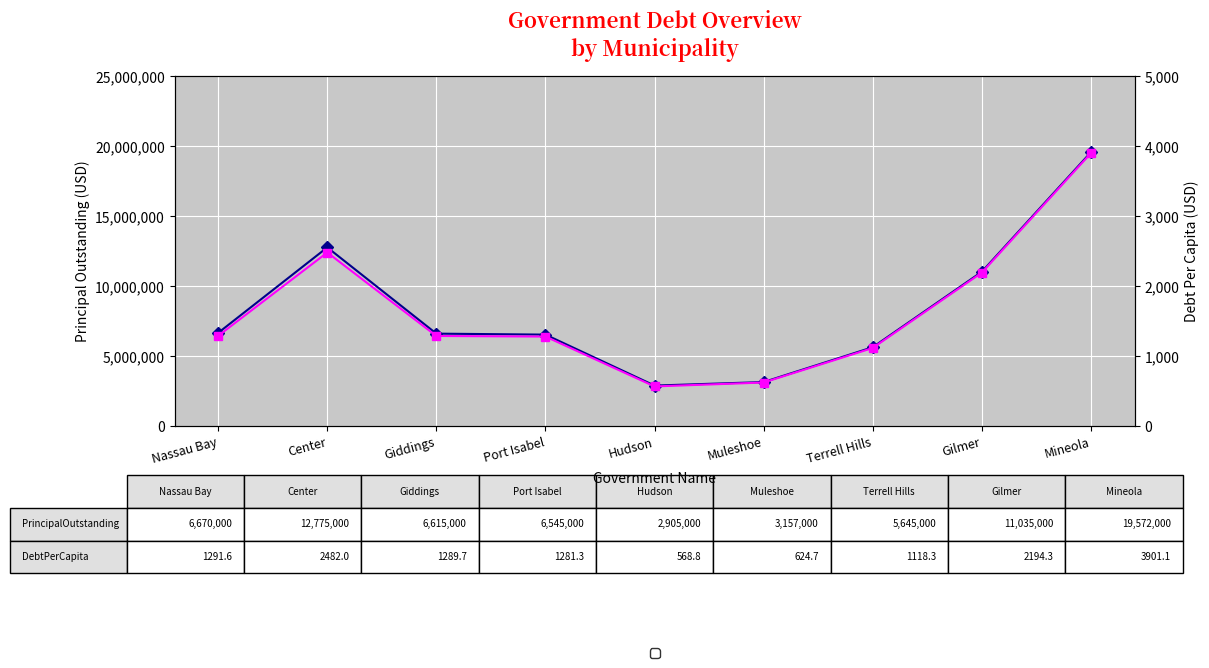

Is this an area chart (filled region under the line)?

No